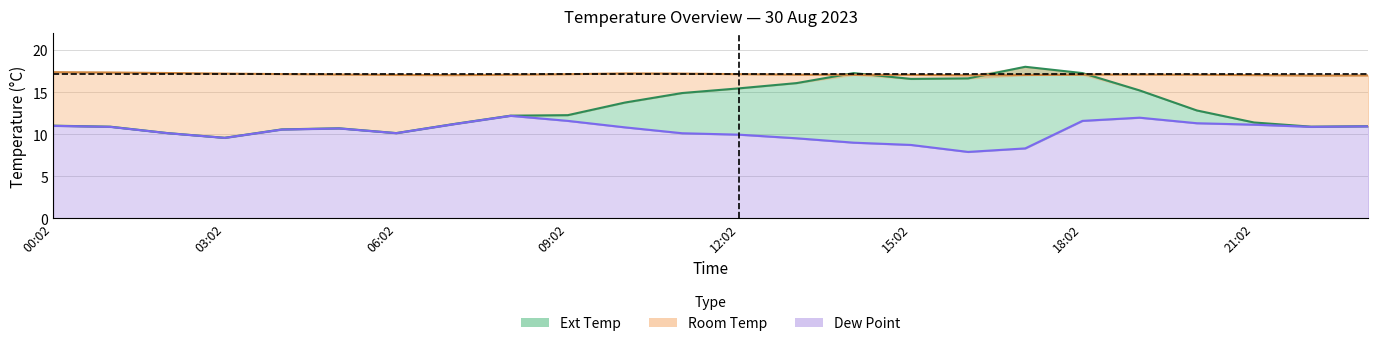

Reading right to left, extract all data points from this chart.

Ext Temp: 23:02=10.9	22:02=10.9	21:02=11.4	20:02=12.8	19:02=15.2	18:02=17.2	17:02=18.0	16:02=16.6	15:02=16.6	14:02=17.2	13:02=16.1	12:02=15.4	11:02=14.9	10:02=13.8	09:02=12.2	08:02=12.2	07:02=11.2	06:02=10.1	05:02=10.7	04:02=10.6	03:02=9.6	02:02=10.1	01:02=10.9	00:02=11.0
Room Temp: 23:02=17.0	22:02=17.0	21:02=17.0	20:02=17.1	19:02=17.1	18:02=17.1	17:02=17.0	16:02=17.0	15:02=17.0	14:02=17.0	13:02=17.1	12:02=17.1	11:02=17.2	10:02=17.2	09:02=17.1	08:02=17.1	07:02=17.0	06:02=17.0	05:02=17.1	04:02=17.1	03:02=17.2	02:02=17.3	01:02=17.3	00:02=17.4
Dew Point: 23:02=10.9	22:02=10.9	21:02=11.1	20:02=11.3	19:02=11.9	18:02=11.6	17:02=8.3	16:02=7.9	15:02=8.7	14:02=9.0	13:02=9.5	12:02=9.9	11:02=10.1	10:02=10.8	09:02=11.6	08:02=12.2	07:02=11.2	06:02=10.1	05:02=10.7	04:02=10.5	03:02=9.6	02:02=10.1	01:02=10.9	00:02=11.0